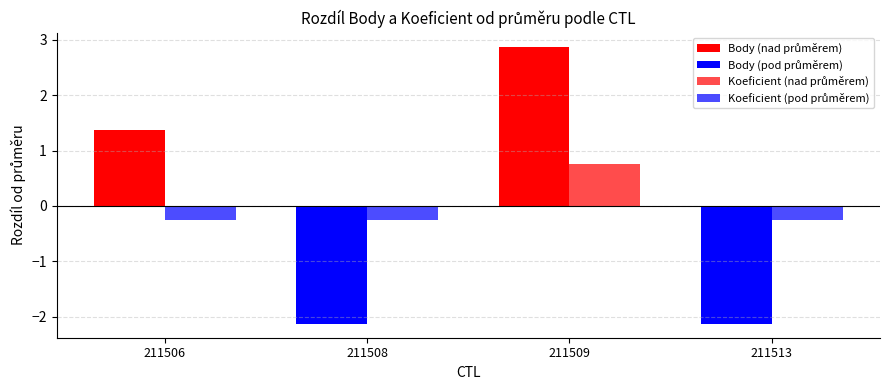

Between 211506 and 211508, which series saw the biggest shift?

Body